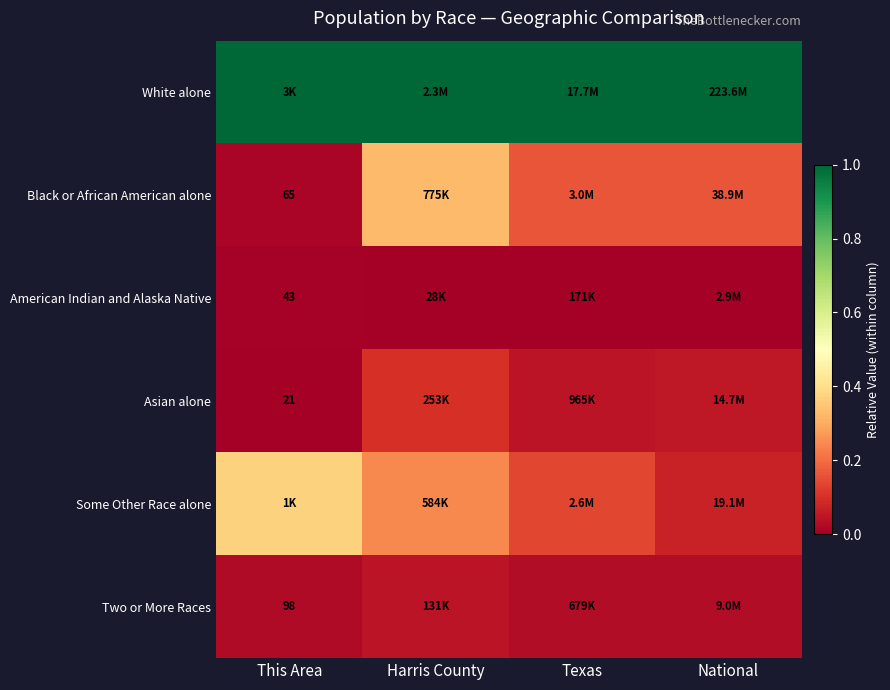

Where is Some Other Race alone nearest to the value 0?

National